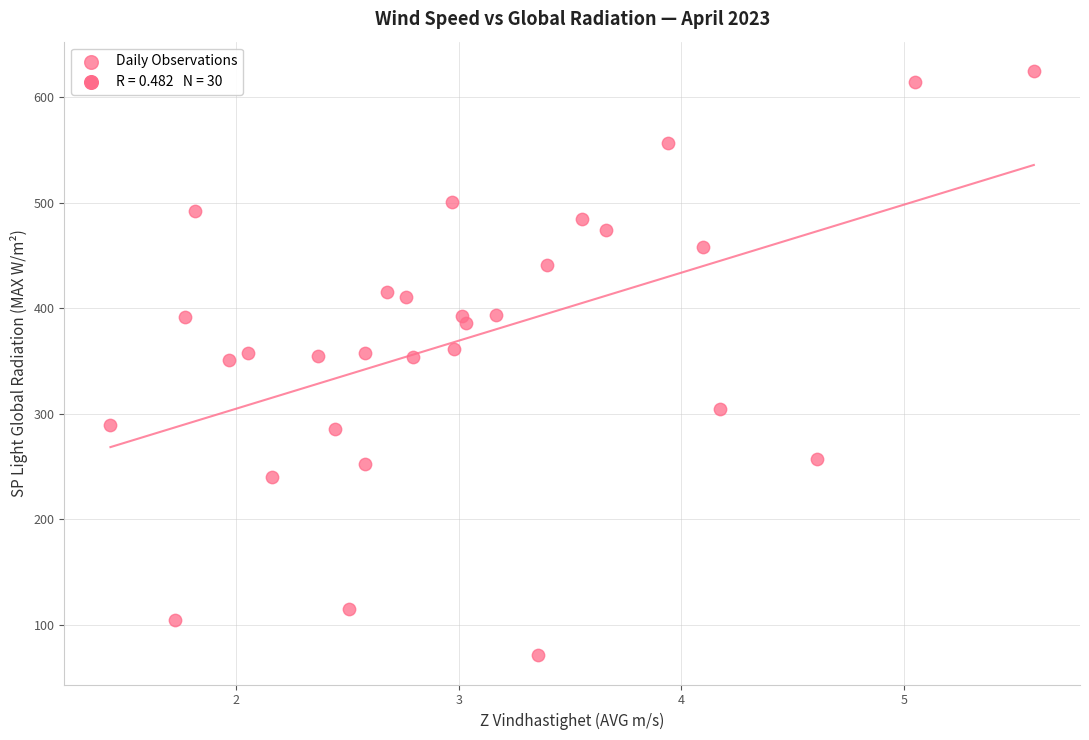

What is the range of Y values (max minus min)?

554.0